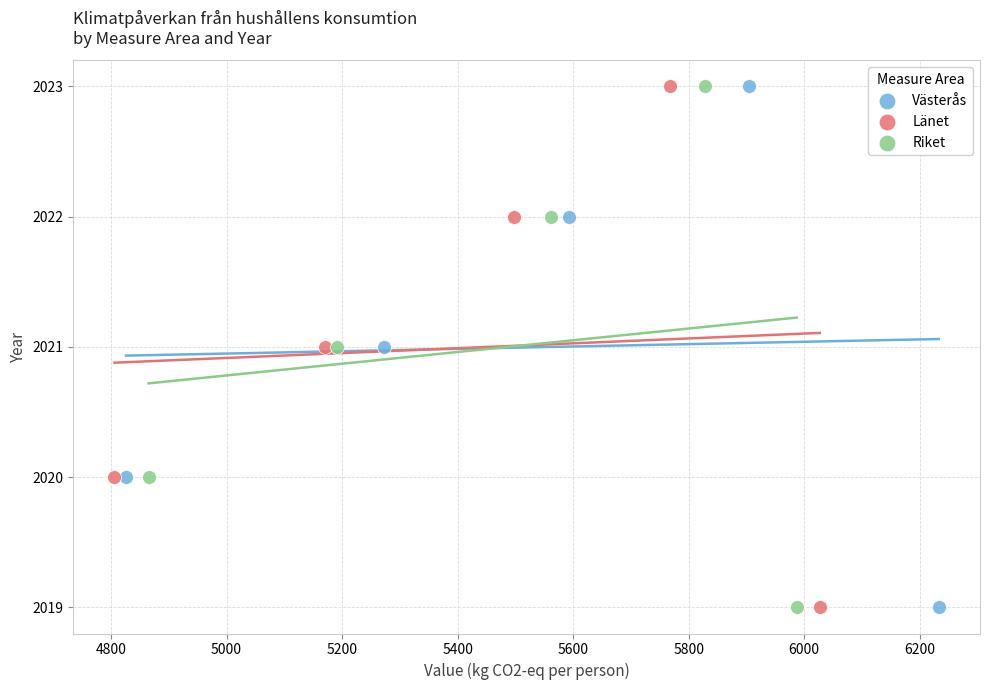

What are all the series names shown in the legend?

Västerås, Länet, Riket